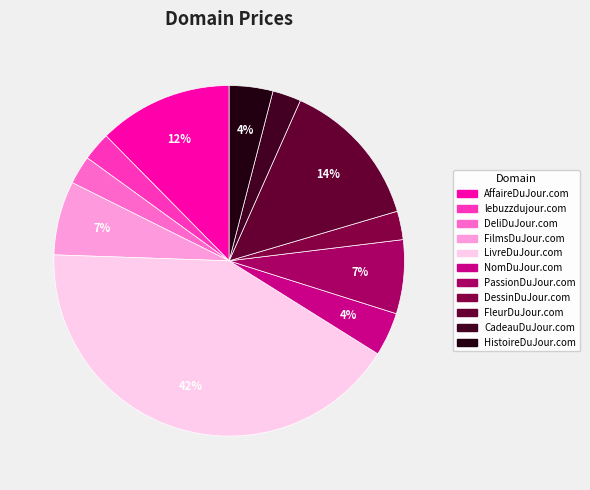

To the nearest percent, what percentage of the pie is NomDuJour.com?

4%